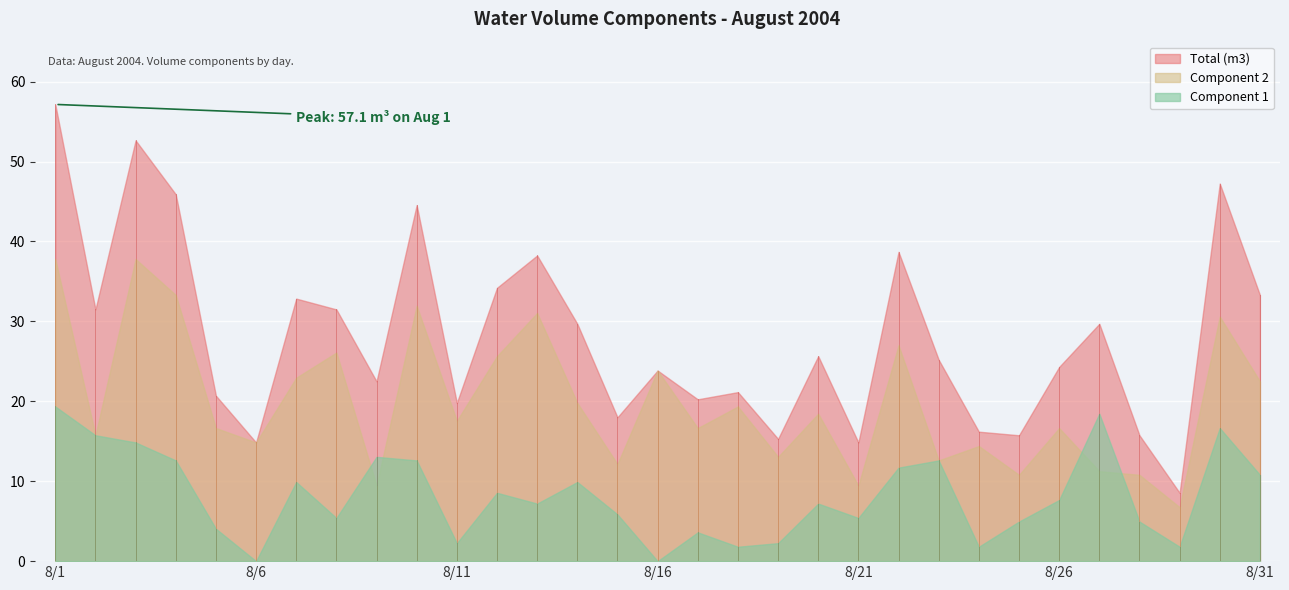

True or false: Component 2 has more than 2 interior local peaks.

True